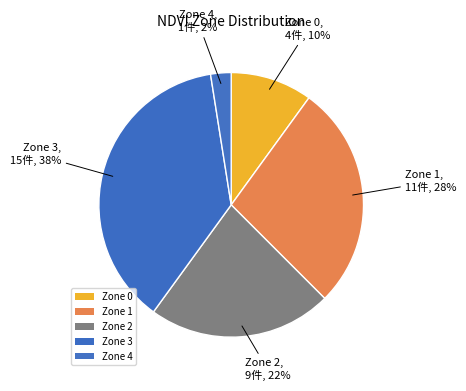

Which has a higher value, Zone 4 or Zone 2?

Zone 2